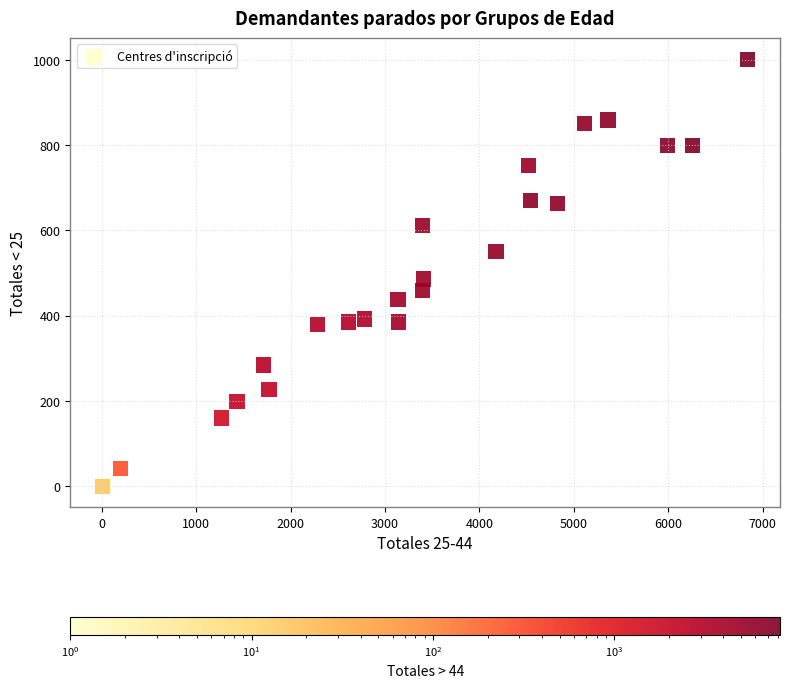

What Y value in the scatter plot is closest to 500?

486